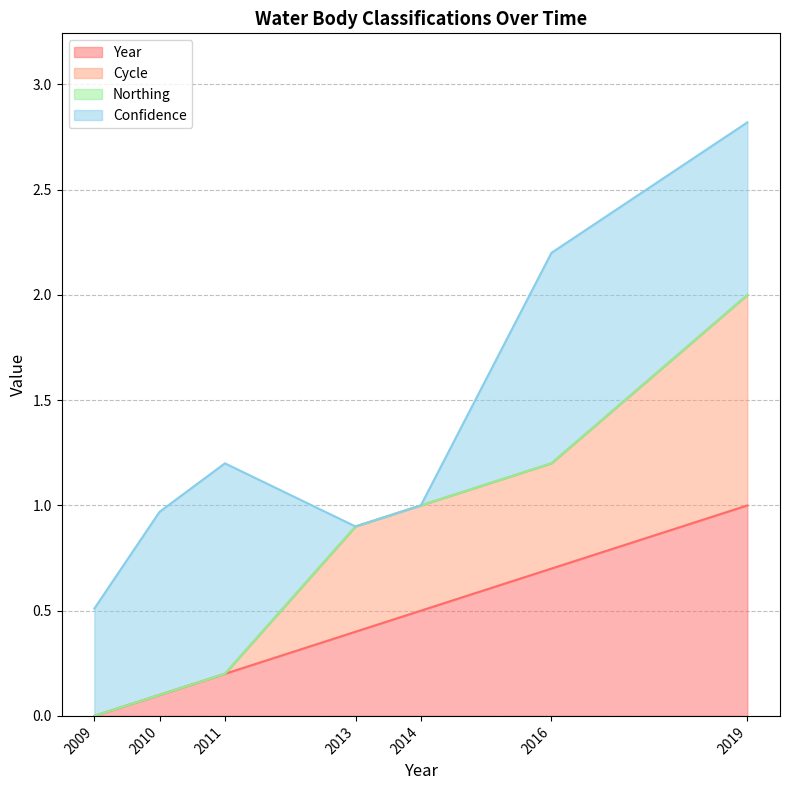

Rank the categories by Year value from highest to lowest.

2019, 2016, 2014, 2013, 2011, 2010, 2009